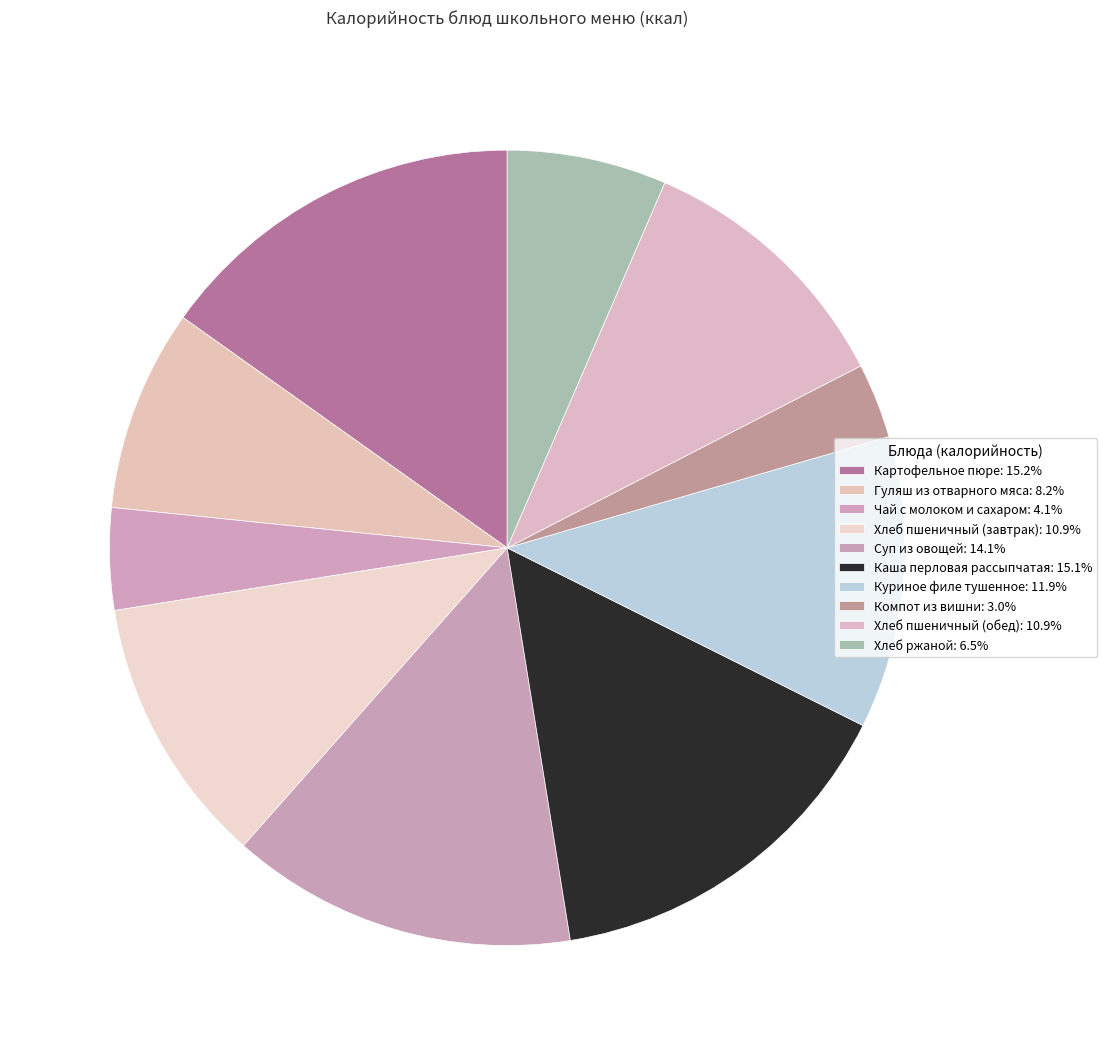

What is the change in value from Суп из овощей to Компот из вишни?

-141